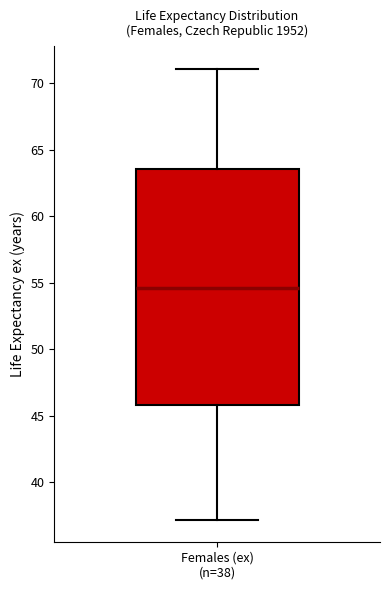

Transcribe this box plot: give where the median line is, the range the box spans, and where the two whiskers end, as read against the y-axis. The values are not printed on the chart, so give them approximately, as read against the axis.

median 54.5, box 46.0 to 63.5, whiskers 37.0 to 71.0